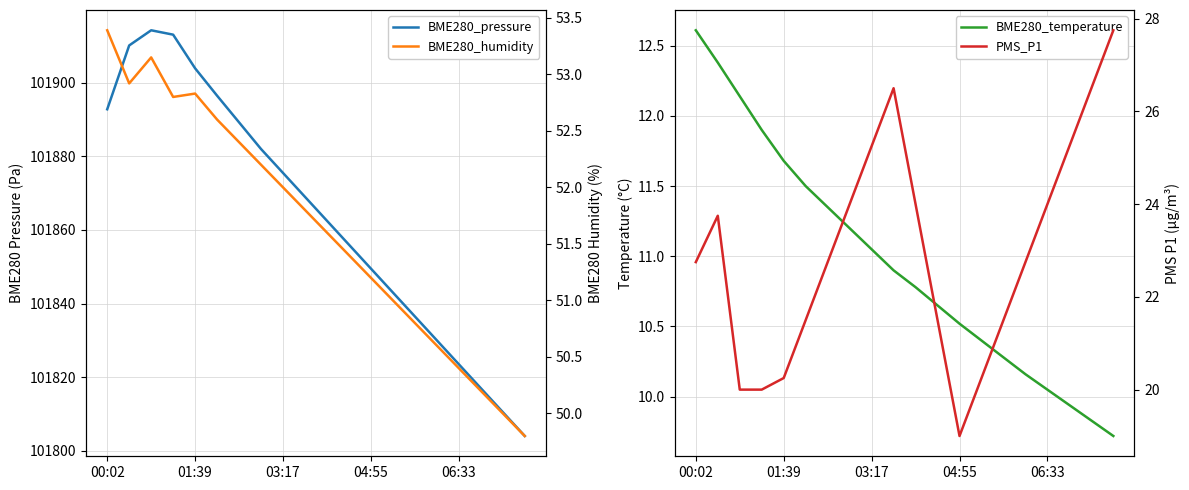

Count the number of categories in the chart.

20